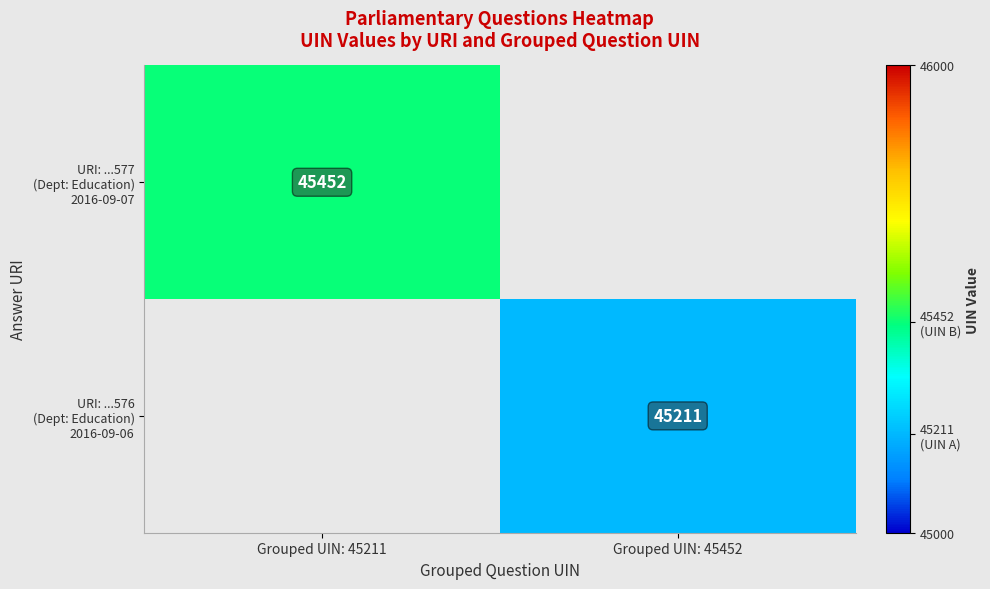

How many values in URI: ...576 (Dept: Education) 2016-09-06 are above zero?

1